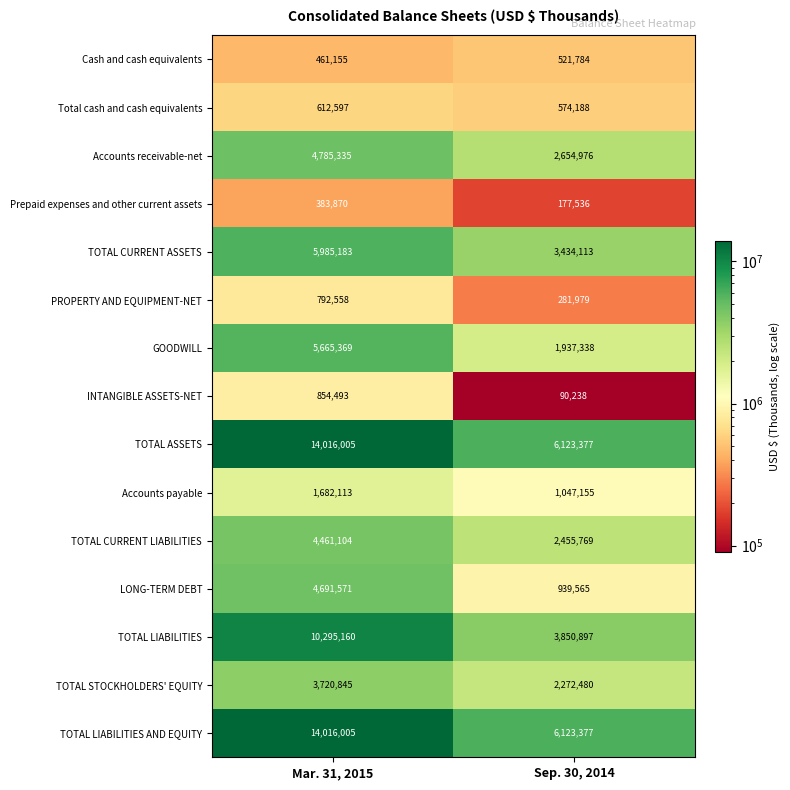

Where is Total cash and cash equivalents nearest to the value 593392?

Sep. 30, 2014